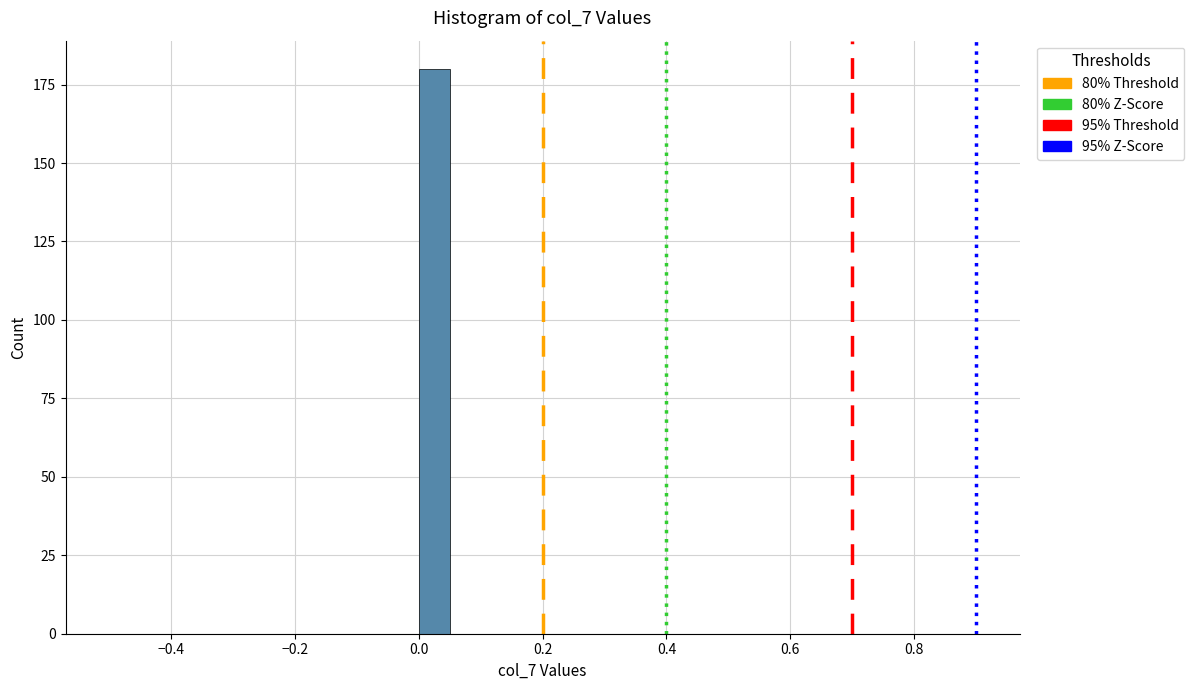

Around what value on the x-axis is the tallest bar? Give the approximate position of its centre, as read against the axis.

0.02